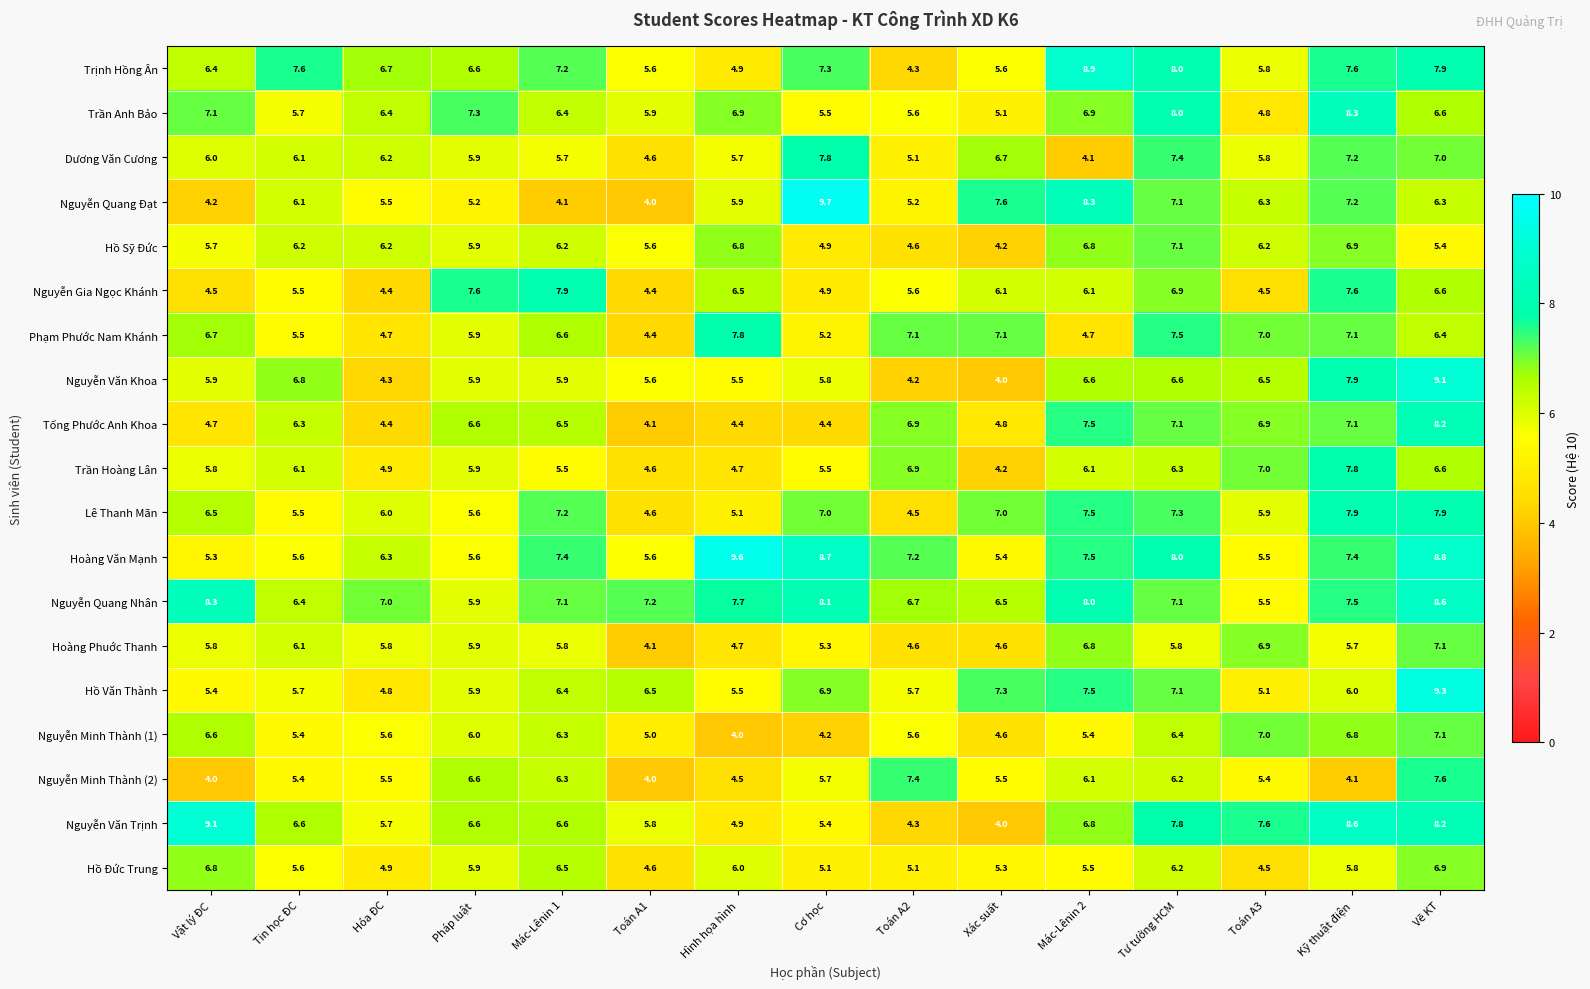

At which label does Nguyễn Minh Thành (2) first exceed 5?

Tin học ĐC